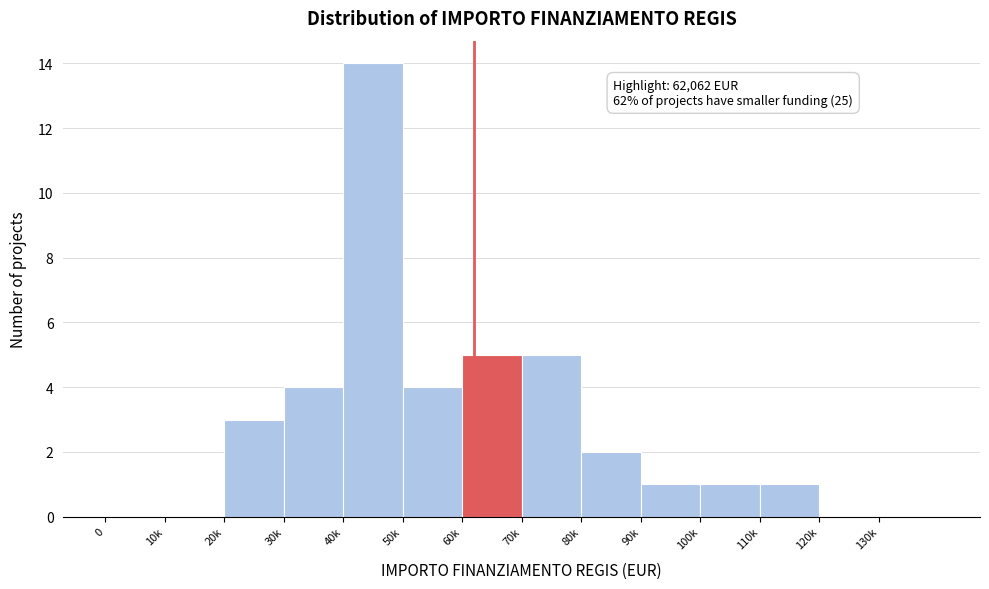

Reading left to right, list all the values displayed in this chart.

0=0	10k=0	20k=3	30k=4	40k=14	50k=4	60k=5	70k=5	80k=2	90k=1	100k=1	110k=1	120k=0	130k=0